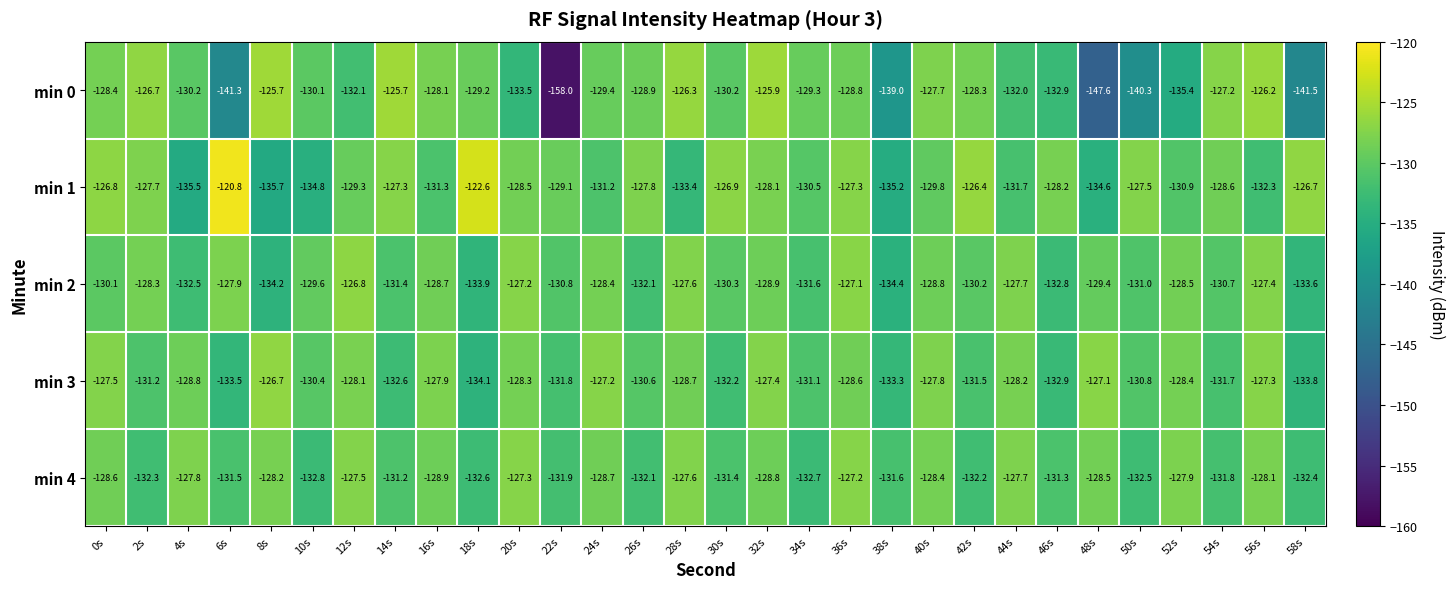

At which category does the chart reach its minimum across all series?

22s